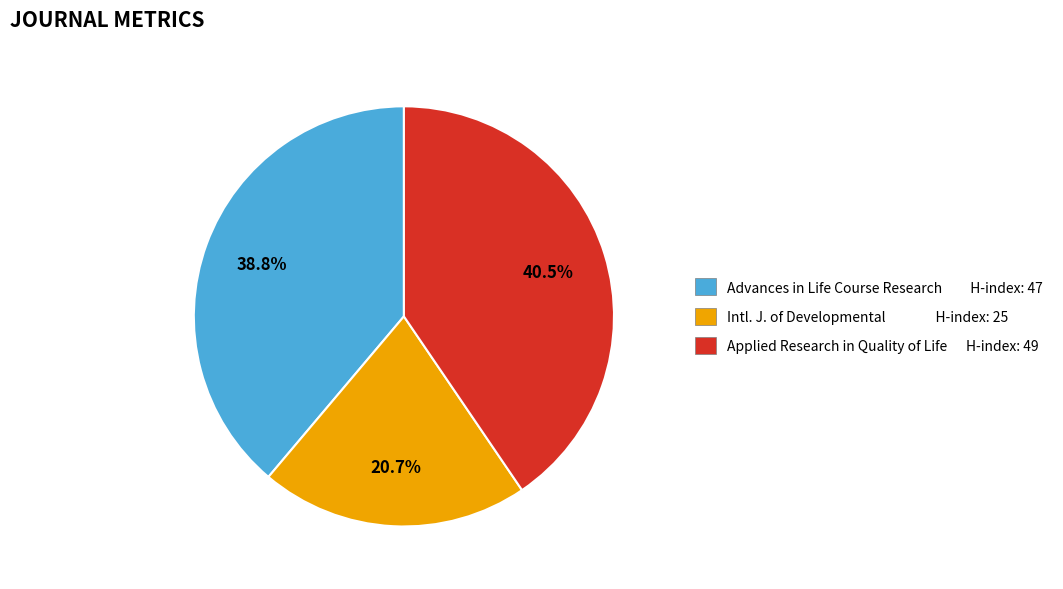

Does any single category account for the majority?

No